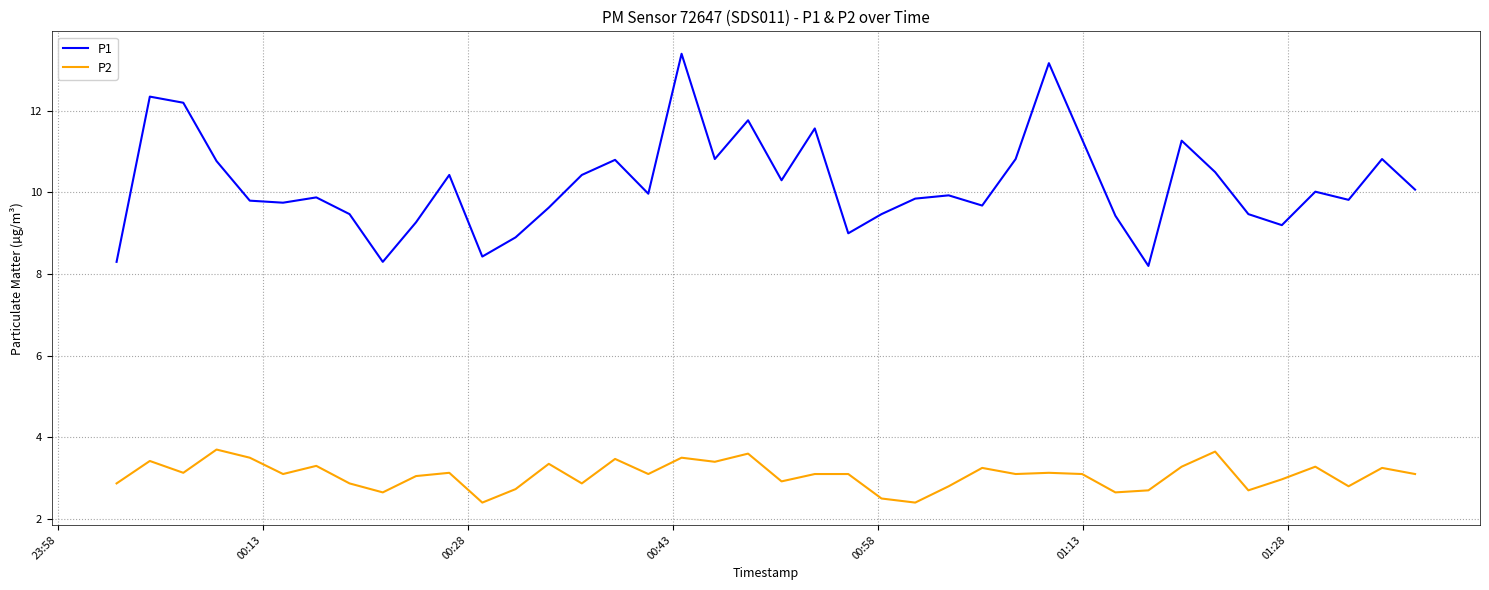

What is the maximum value for P2?

3.7